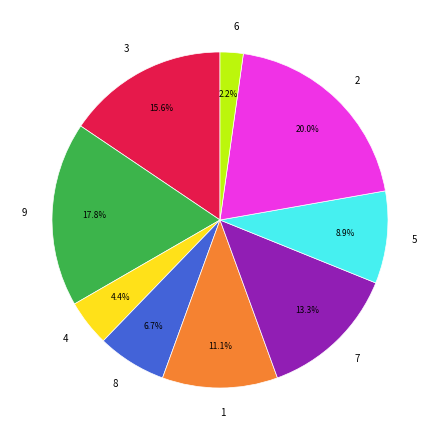

Does any single category account for the majority?

No